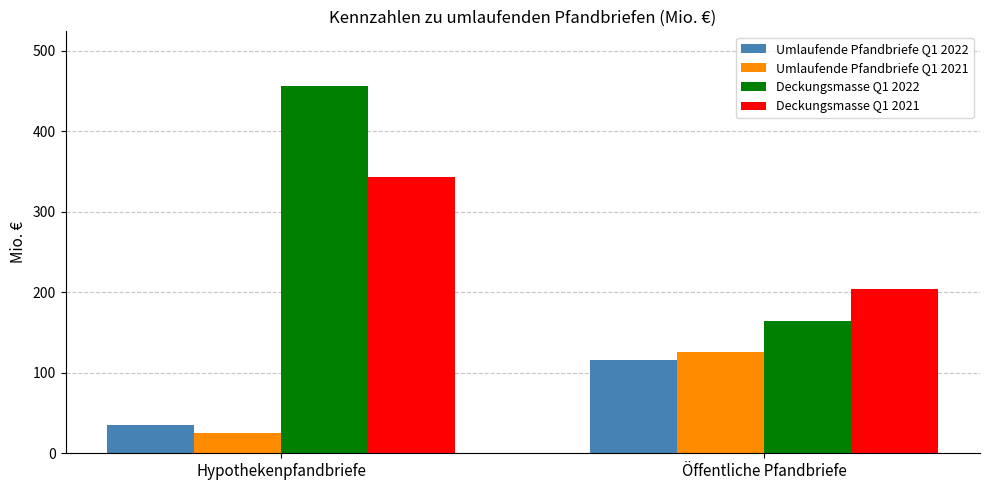

The Umlaufende Pfandbriefe Q1 2021 series shows 25.0 at Hypothekenpfandbriefe. True or false?

True